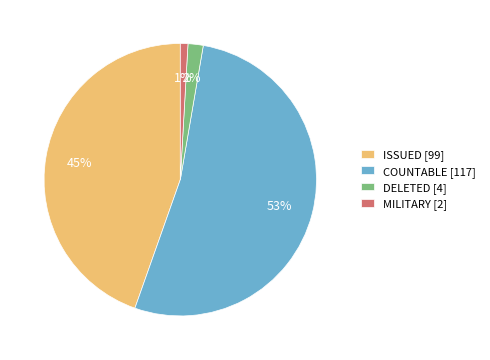

Does COUNTABLE account for over 50% of the chart?

Yes